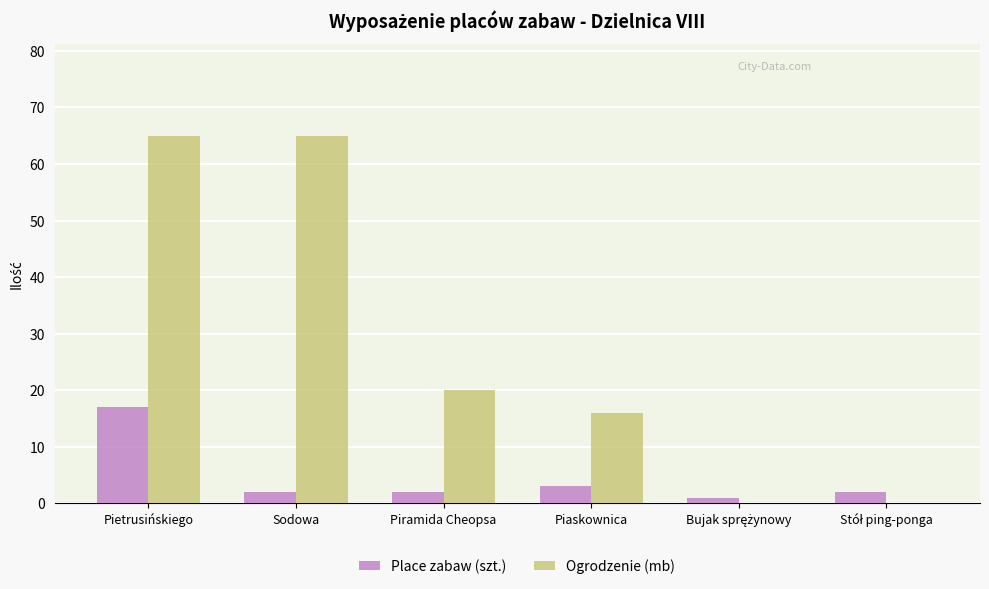

What is the spread (max minus min) of values at Sodowa?

63